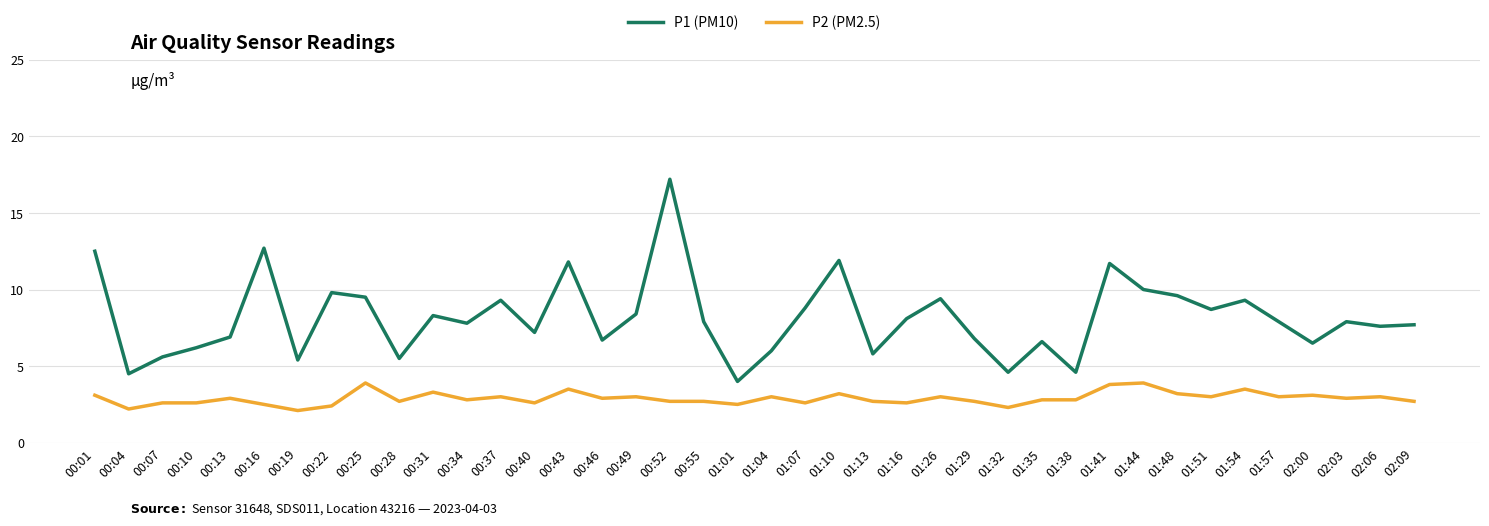

Between 00:04 and 02:09, which series saw the biggest shift?

P1 (PM10)